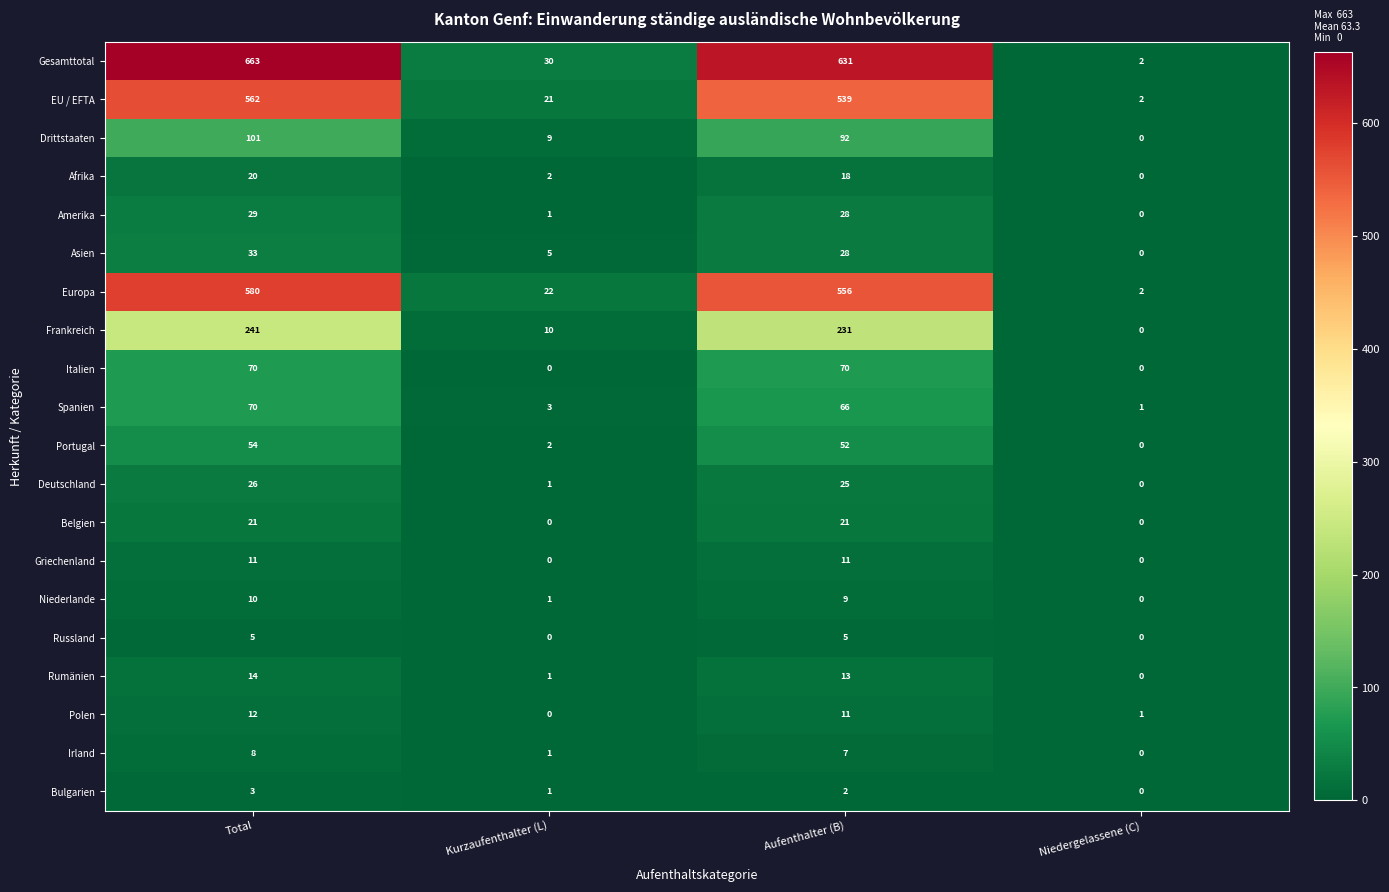

What is the total value across all series at Total?

2533